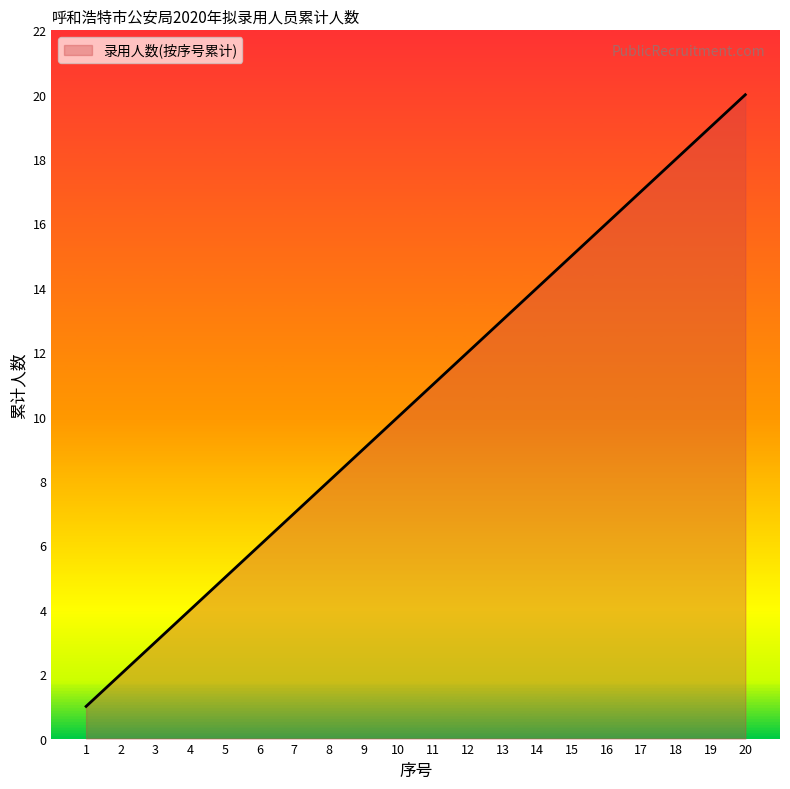

What is the change in value from 11 to 19?

+8